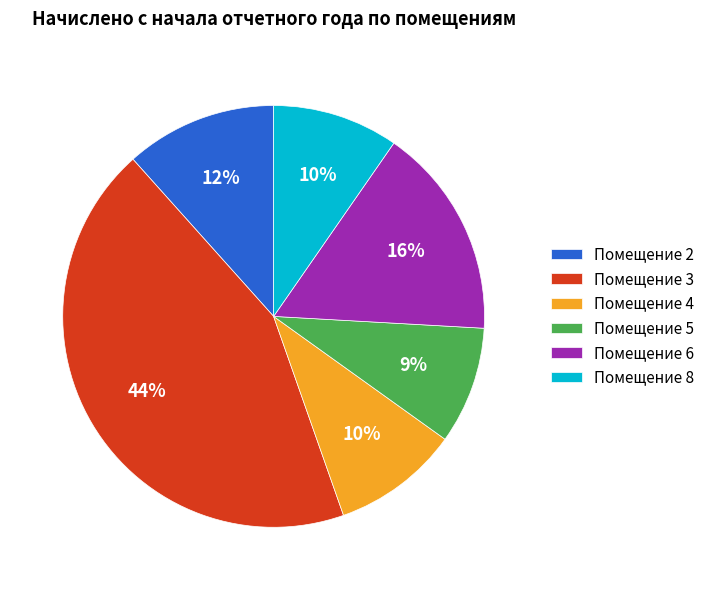

To the nearest percent, what portion does Помещение 6 represent?

16%